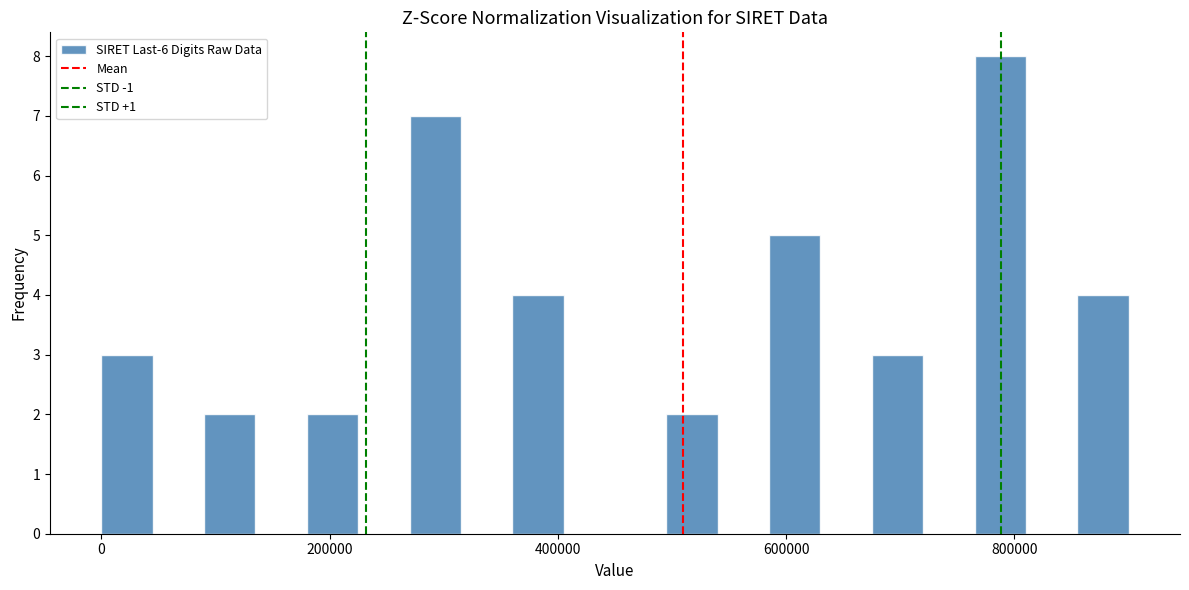

Read against the x-axis, roughly where is the centre of the tallest bar?

780000